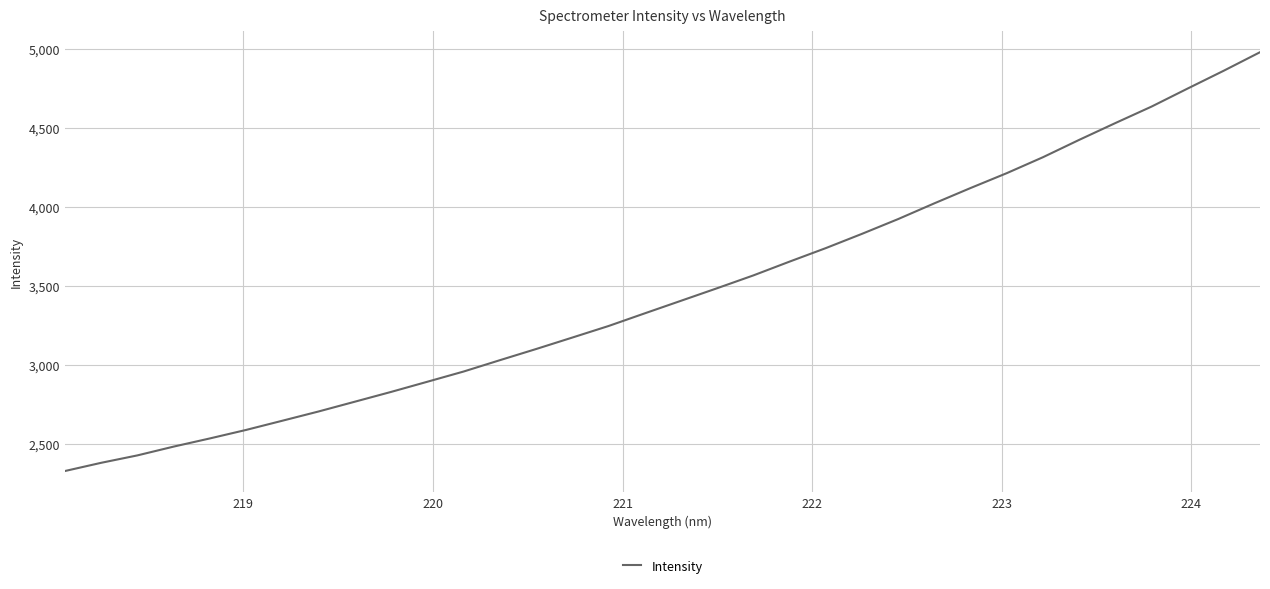

What is the minimum value shown in the chart?

2330.9